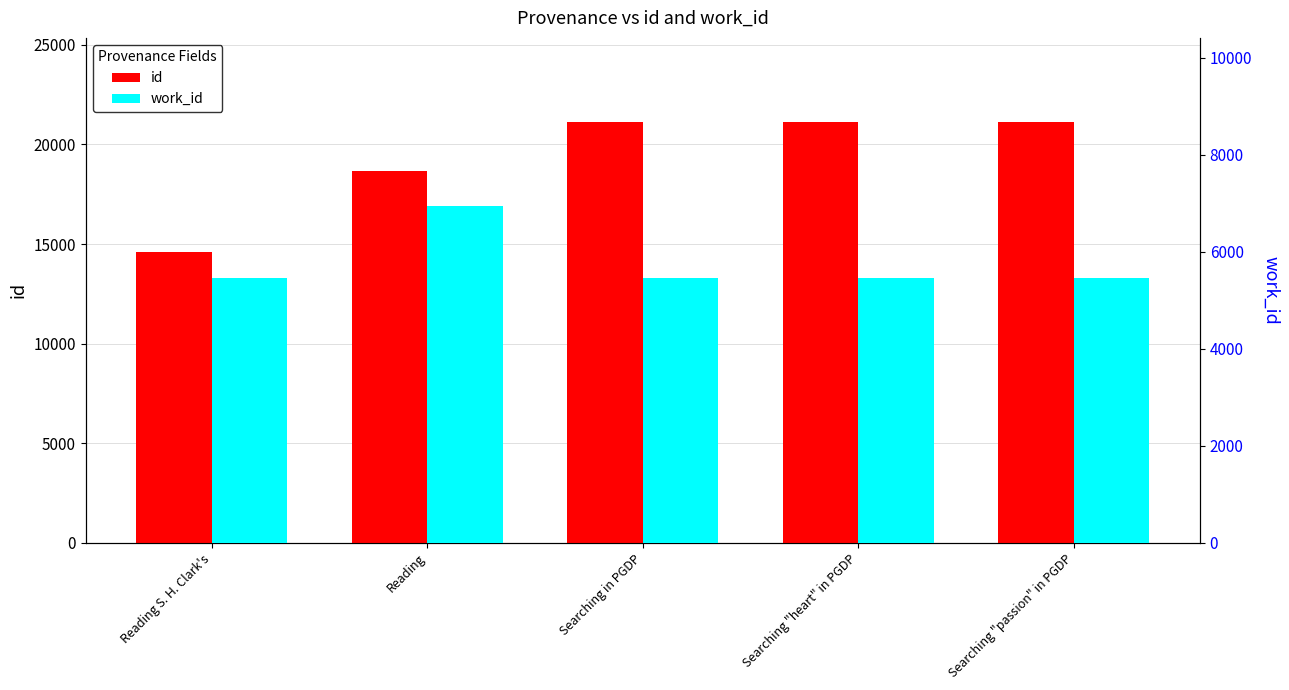

What is the value of the work_id bar at the 1st from the left?

5452